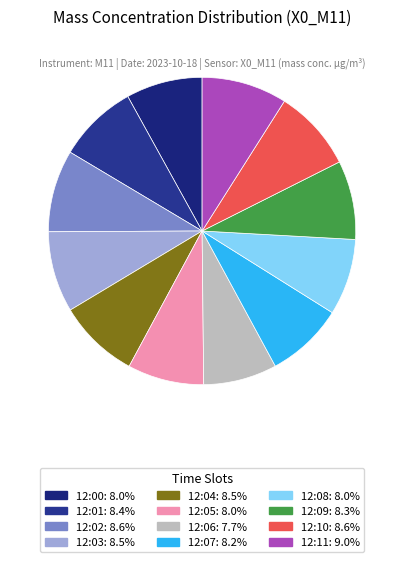

How many segments does this pie chart have?

12